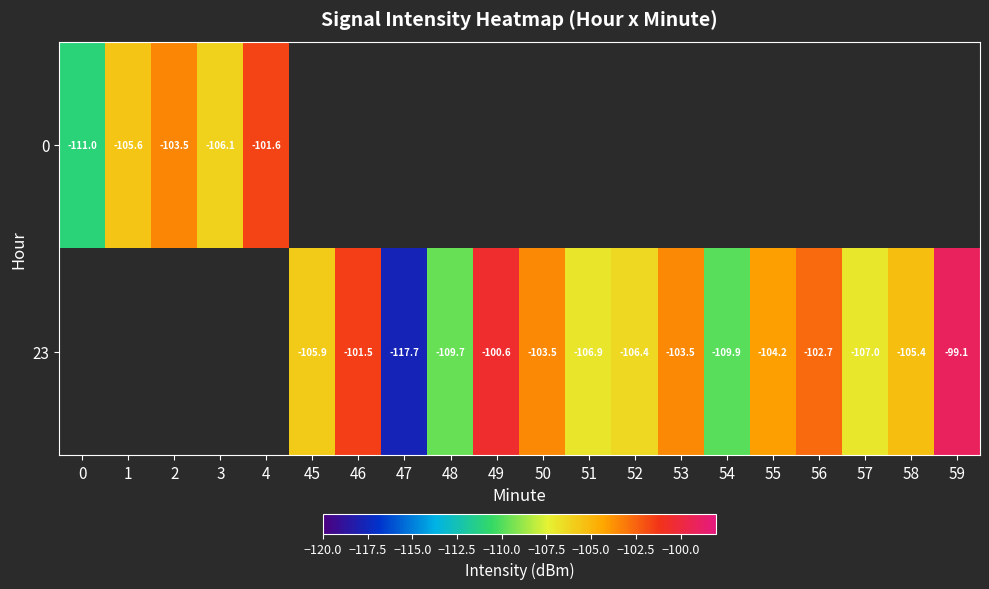

At how many categories does at least one series exceed -106?

12